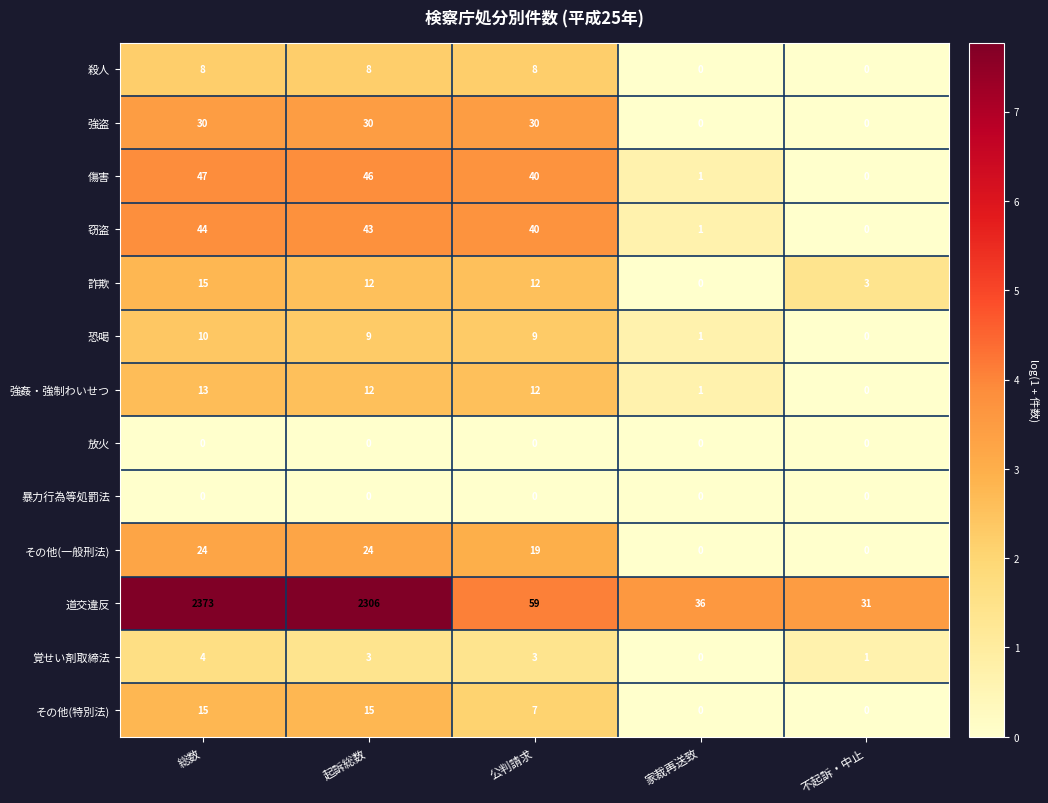

What is the difference between the highest and lowest values at 起訴総数?

2306